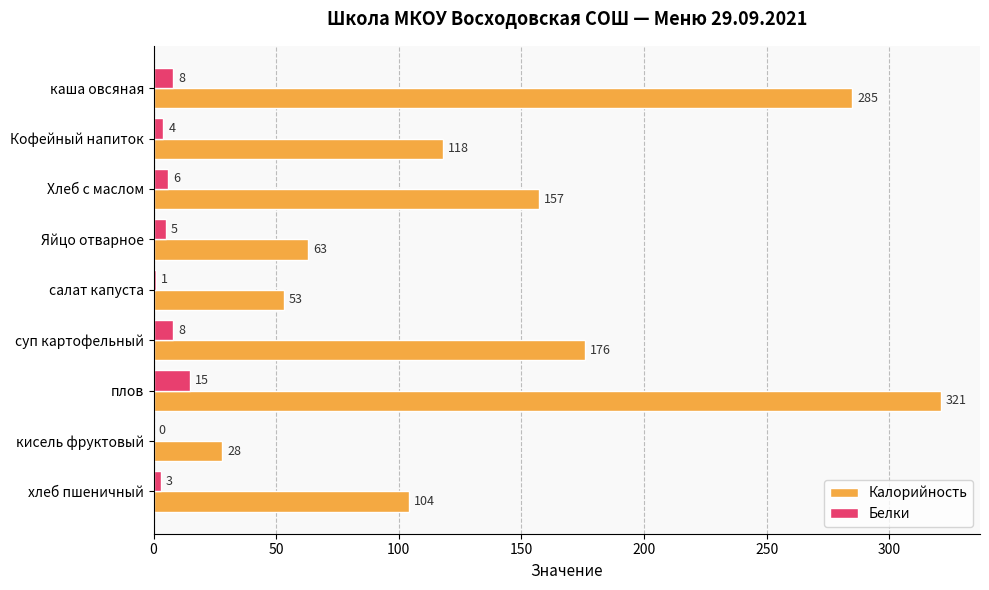

What is the sum of the Белки values at Хлеб с маслом and суп картофельный?

14